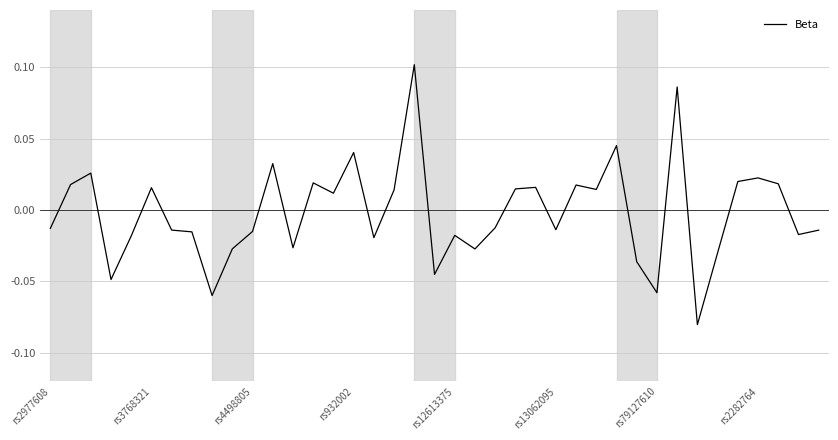

How many interior local peaks (higher than both neighbors) does the data have?

12